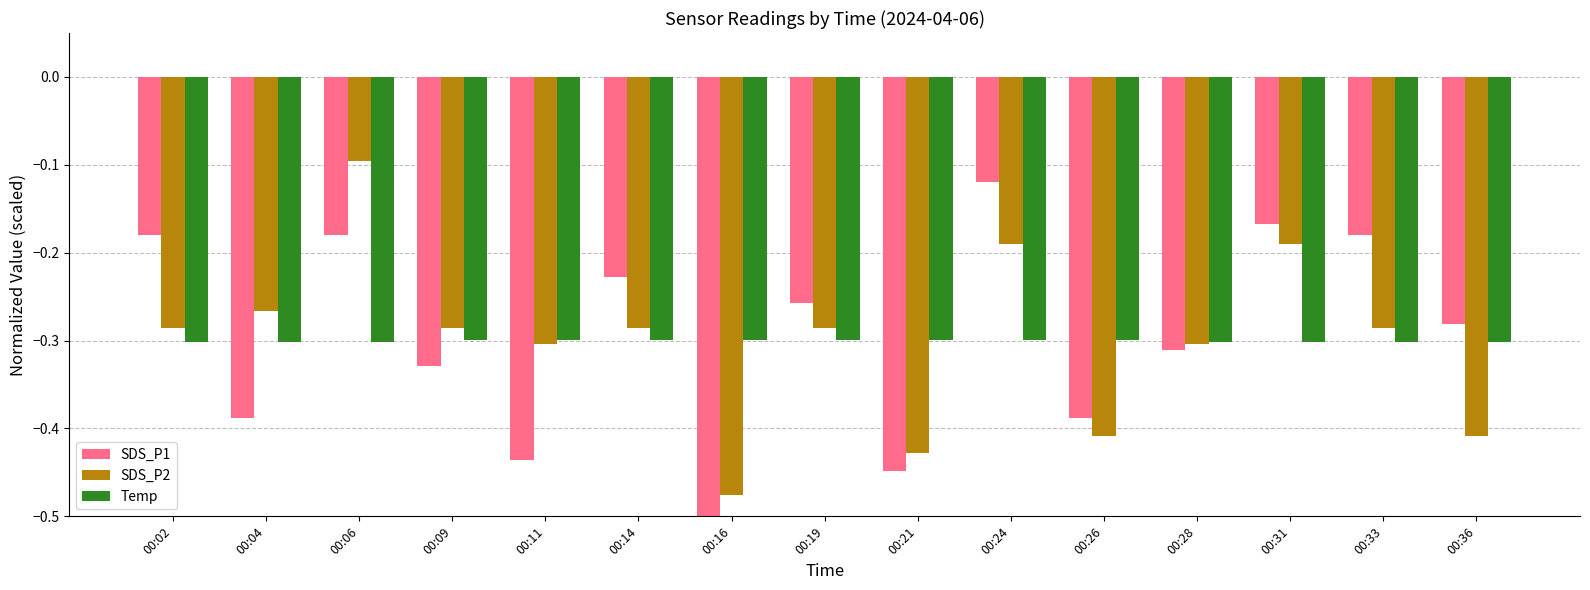

Count the number of categories in the chart.

15